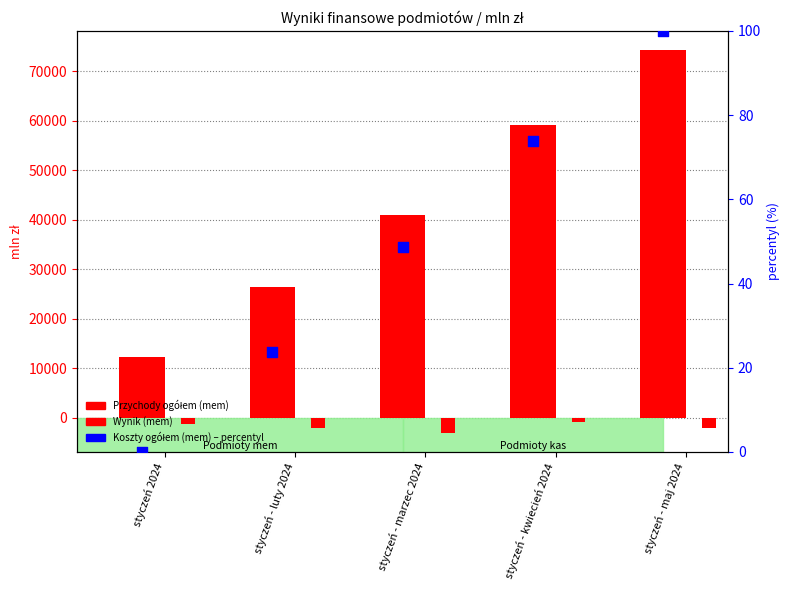

At how many categories does at least one series exceed 31855?

3